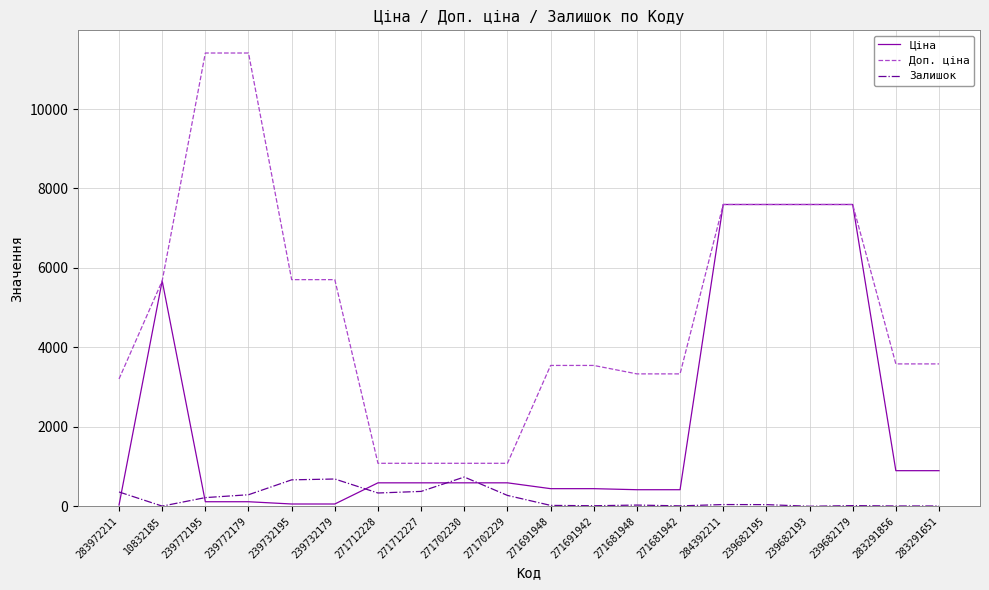

What is the spread (max minus min) of values at 271691942?

3532.0